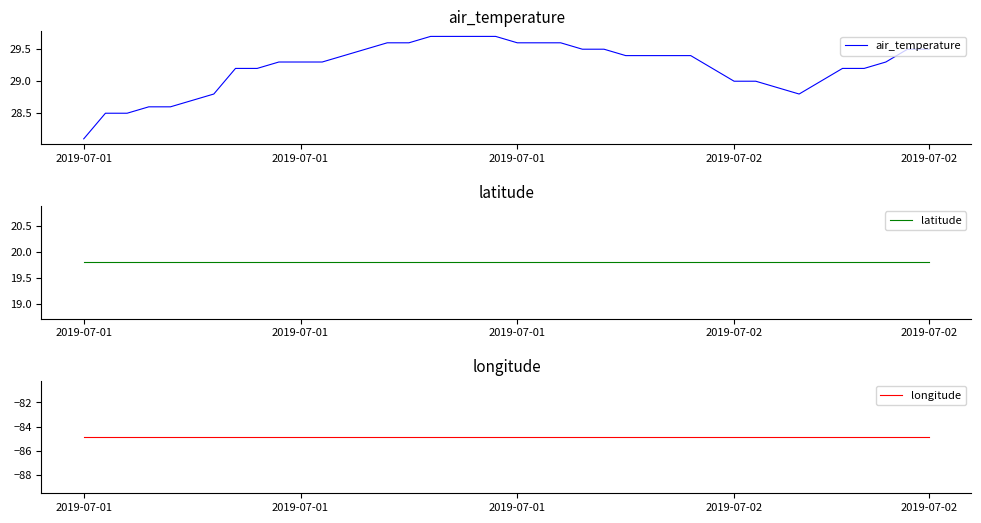

Between 18 and 26, which is larger?

18